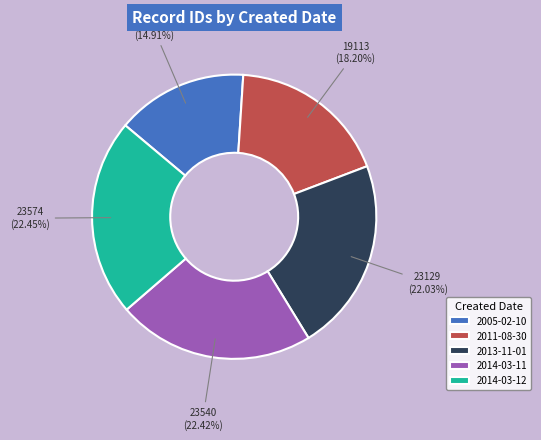

To the nearest percent, what is the difference between the largest and smallest slice percentages?

8%